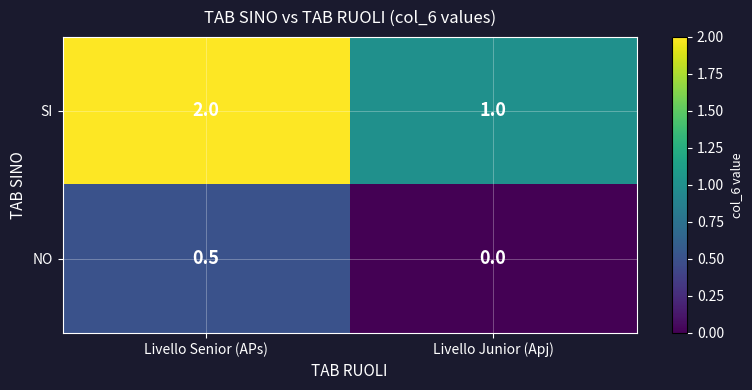

The NO series shows 0.5 at Livello Senior (APs). True or false?

True